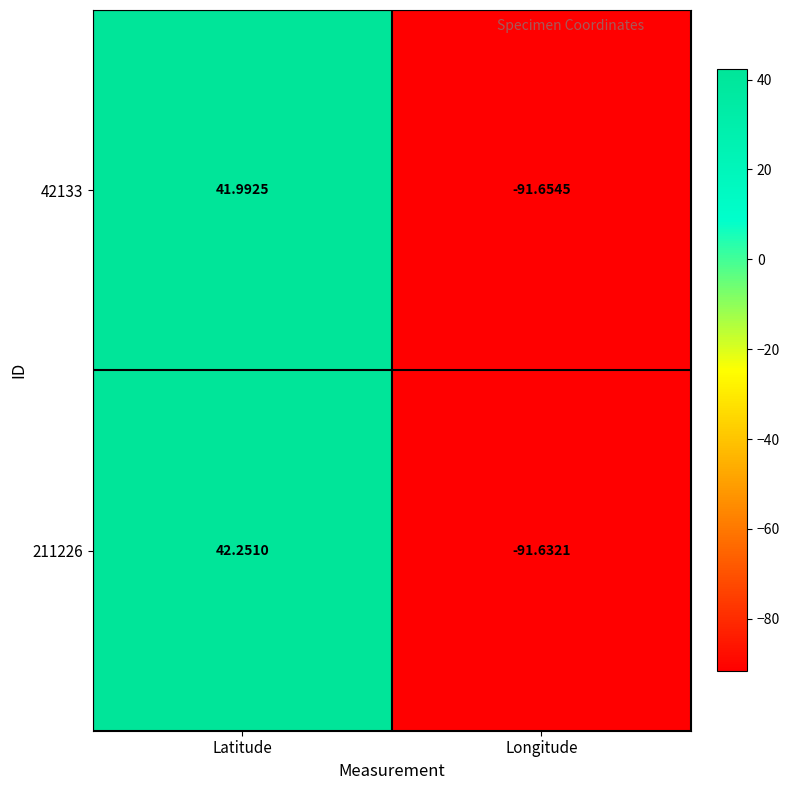

At which label does 42133 first exceed 41?

Latitude